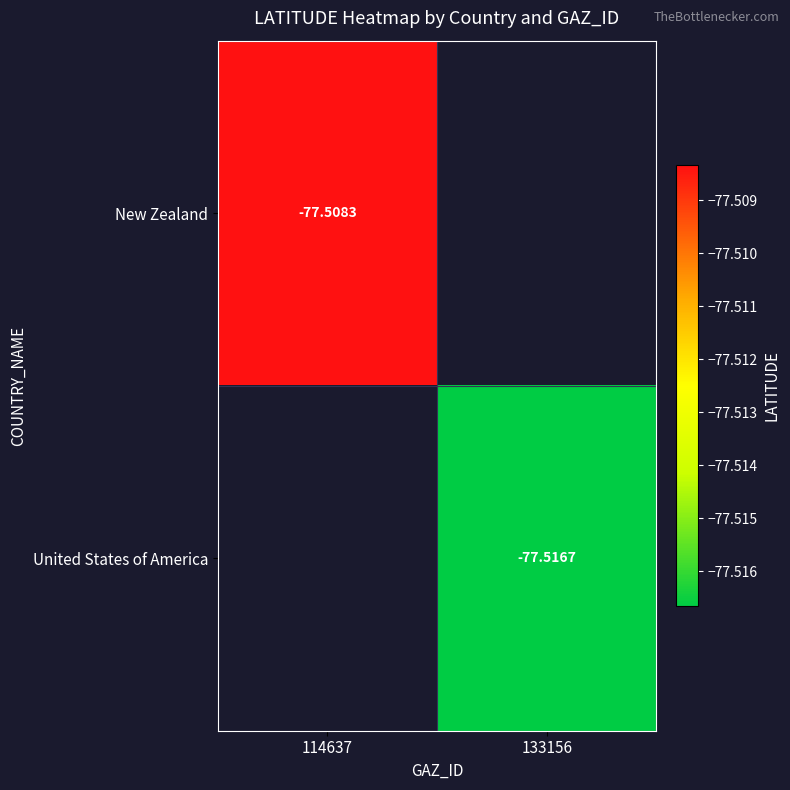

Is the value of New Zealand at 114637 greater than the value of United States of America at 133156?

Yes